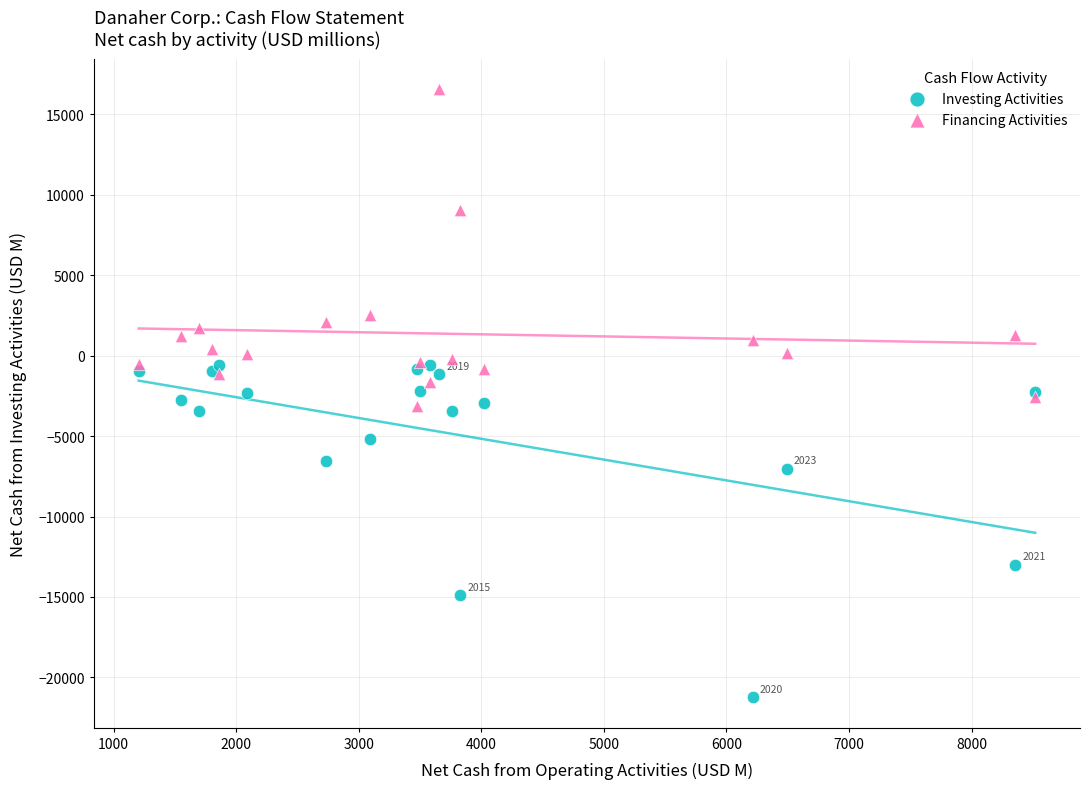

Which series reaches the minimum Y coordinate?

Investing Activities